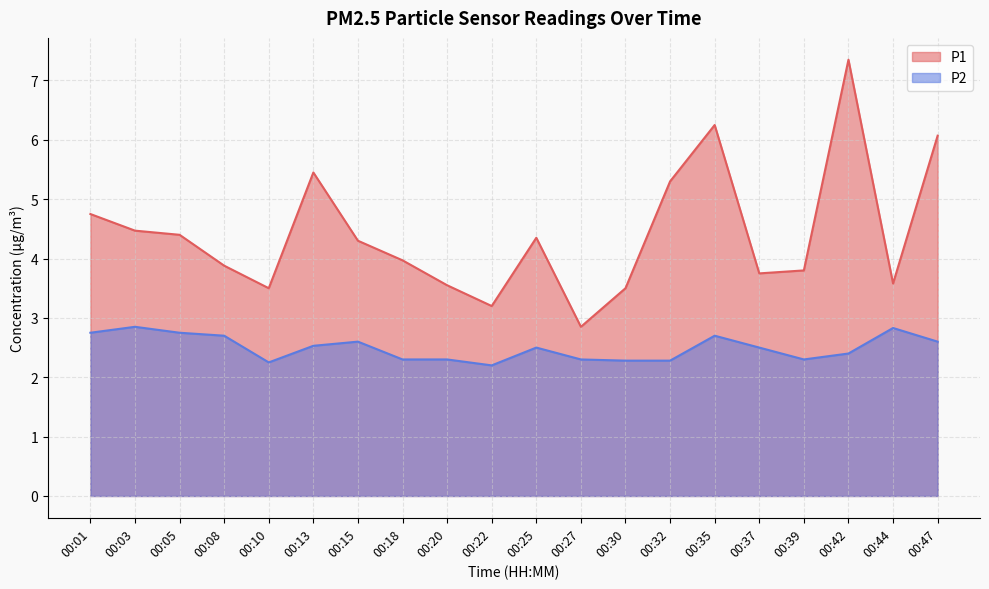

What value does the P2 series have at 00:37?

2.5